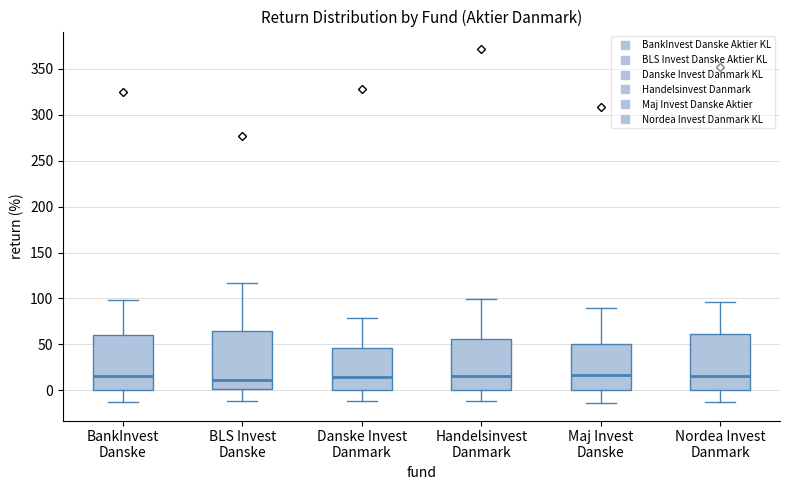

Reading left to right, transcribe this box plot: for each box, give where its median line is, the range the box spans, and where its two whiskers end, as read against the y-axis. The values are not printed on the chart, so give them approximately, as read against the axis.

BankInvest Danske: median 15, box 0 to 60, whiskers -15 to 100
BLS Invest Danske: median 10, box 0 to 65, whiskers -10 to 115
Danske Invest Danmark: median 15, box 0 to 45, whiskers -10 to 80
Handelsinvest Danmark: median 15, box 0 to 55, whiskers -10 to 100
Maj Invest Danske: median 15, box 0 to 50, whiskers -15 to 90
Nordea Invest Danmark: median 15, box 0 to 60, whiskers -10 to 95